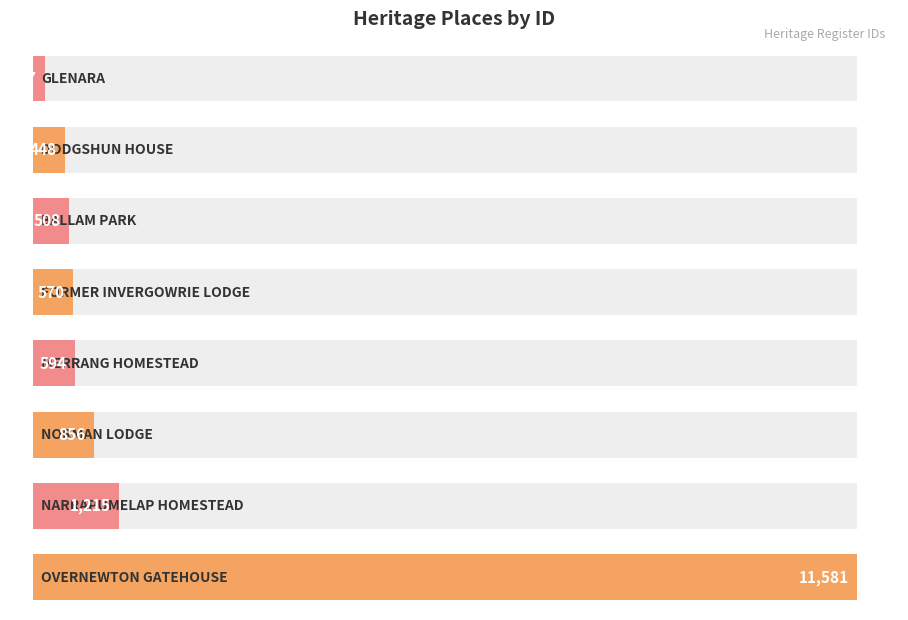

Between GLENARA and NARRAPUMELAP HOMESTEAD, which is larger?

NARRAPUMELAP HOMESTEAD